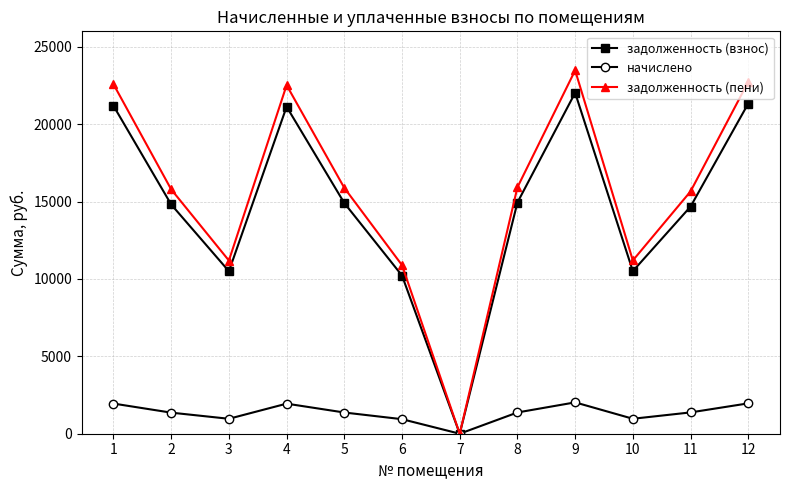

Does the chart have visible grid lines?

Yes